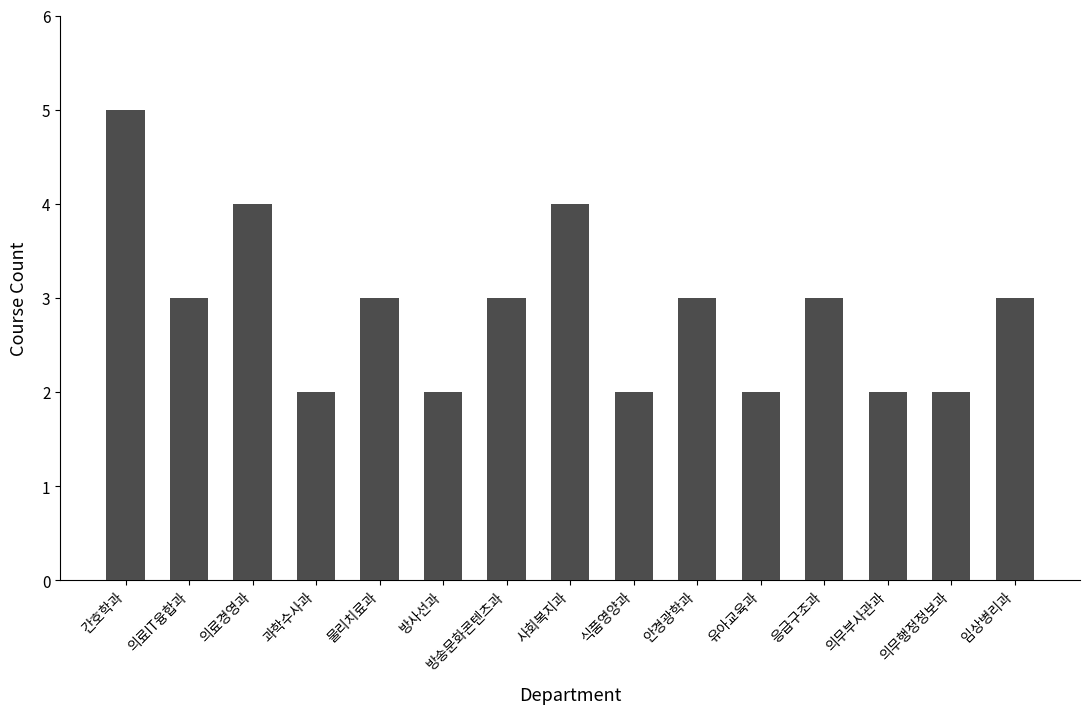

How many values are below 3?

6